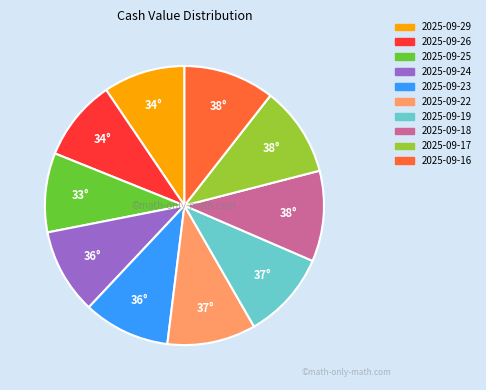

Approximately how many times larger is the value at 2025-09-18 compared to 2025-09-26?

1.1